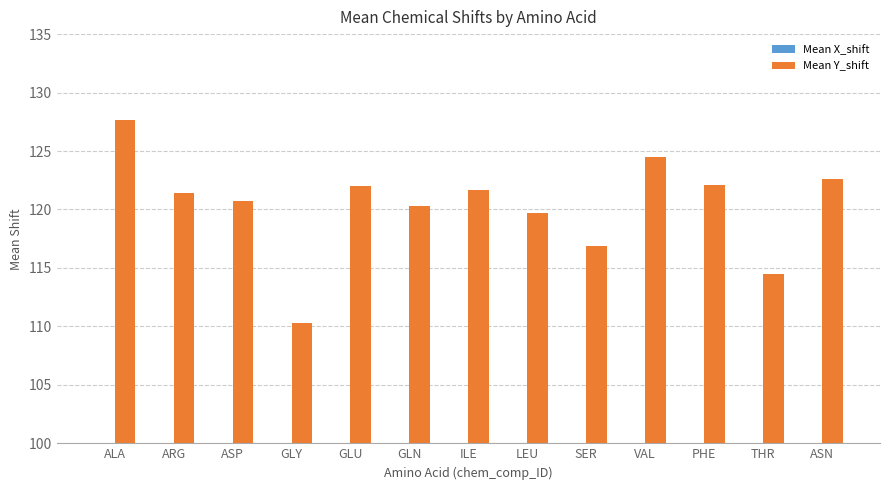

Reading left to right, transcribe all the data shown in this chart.

Mean X_shift: ALA=8.3	ARG=8.3	ASP=8.3	GLY=8.2	GLU=8.4	GLN=8.3	ILE=8.3	LEU=8.2	SER=8.3	VAL=8.3	PHE=8.4	THR=8.4	ASN=8.3
Mean Y_shift: ALA=127.7	ARG=121.4	ASP=120.8	GLY=110.3	GLU=122.0	GLN=120.3	ILE=121.7	LEU=119.7	SER=116.8	VAL=124.5	PHE=122.1	THR=114.5	ASN=122.6